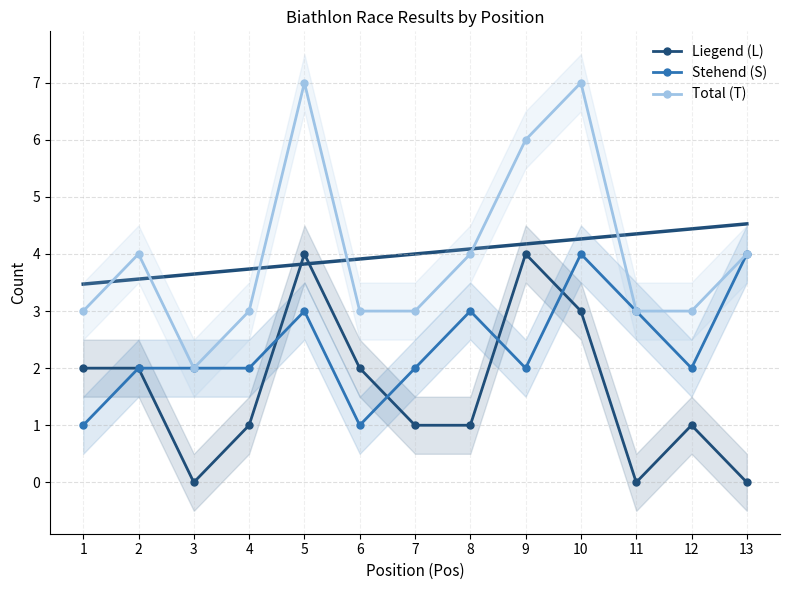

True or false: Total (T) and Stehend (S) intersect in this chart.

False